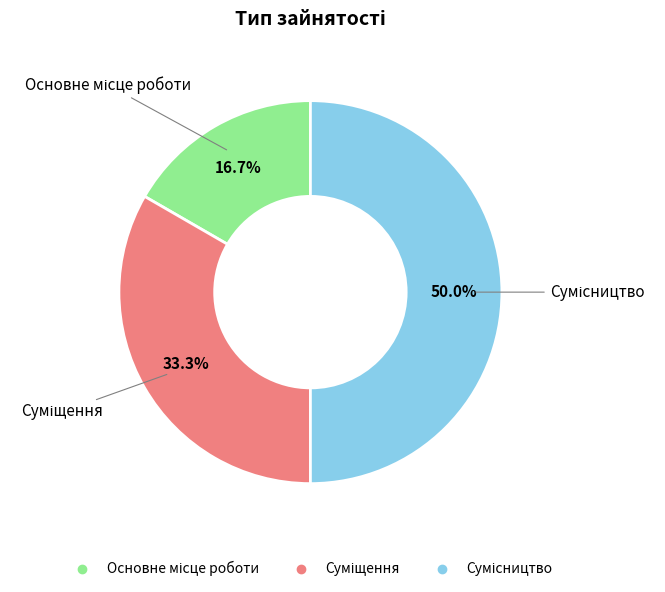

What percentage is the Суміщення slice, to the nearest percent?

33%